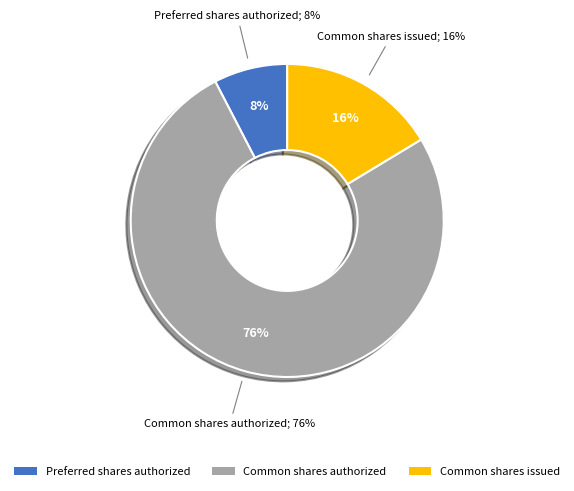

What is the majority slice?

Common shares authorized